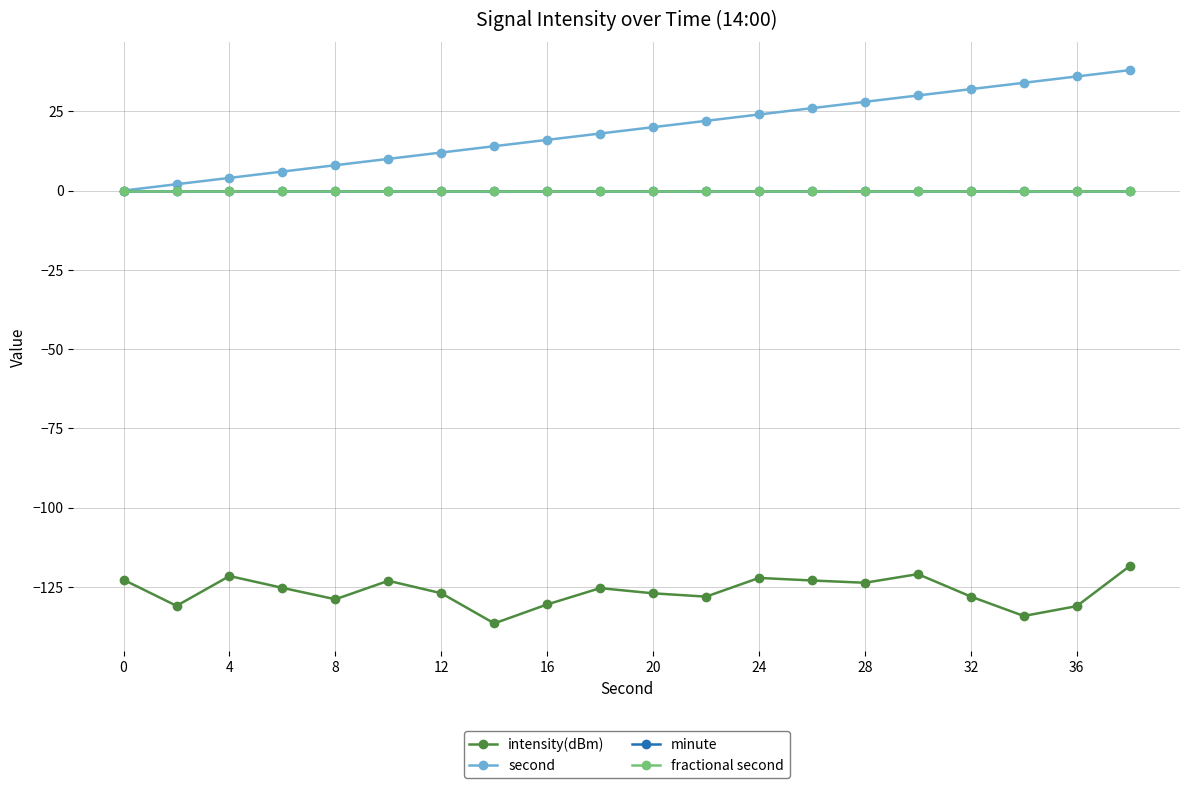

Does the chart have visible grid lines?

Yes